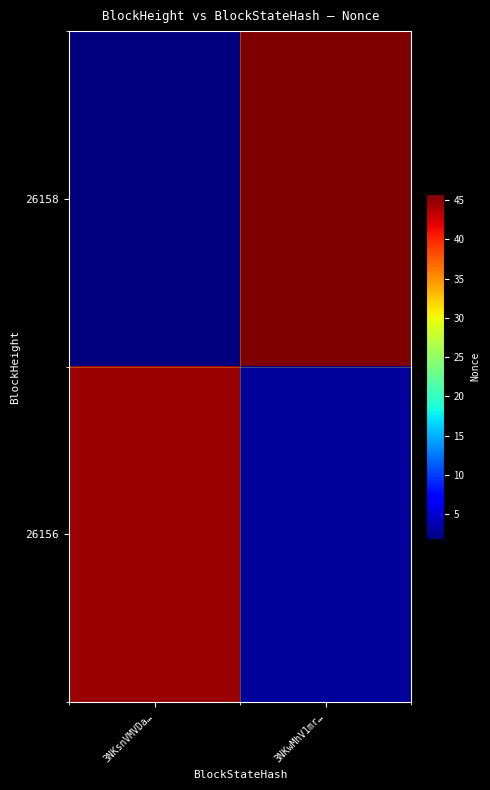

What is the difference between the highest and lowest values at 3NKsnVMVDa…?

42.8